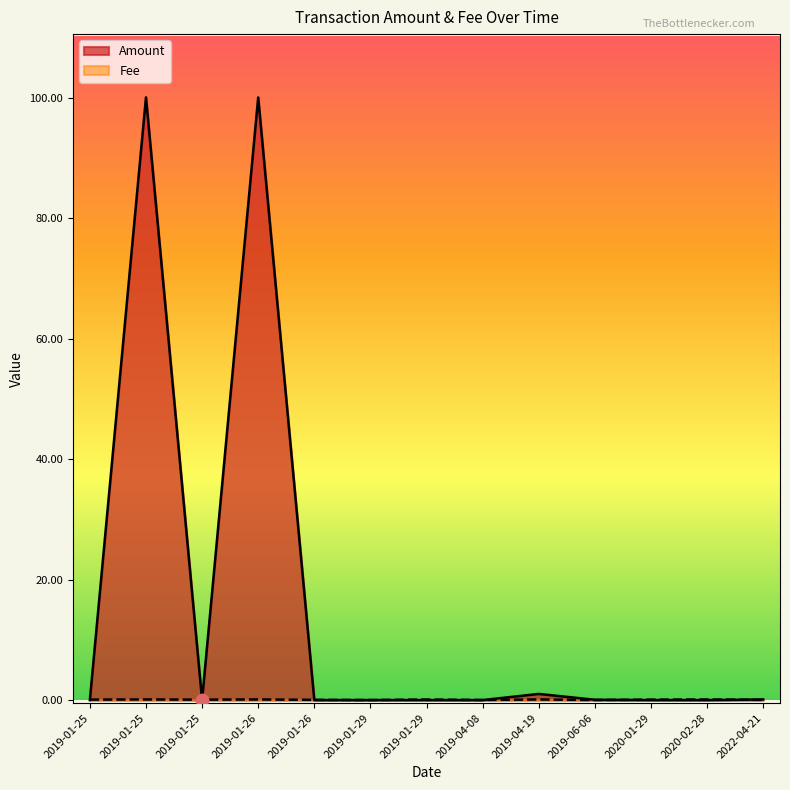

At which category is the sum across all series the highest?

2019-01-25